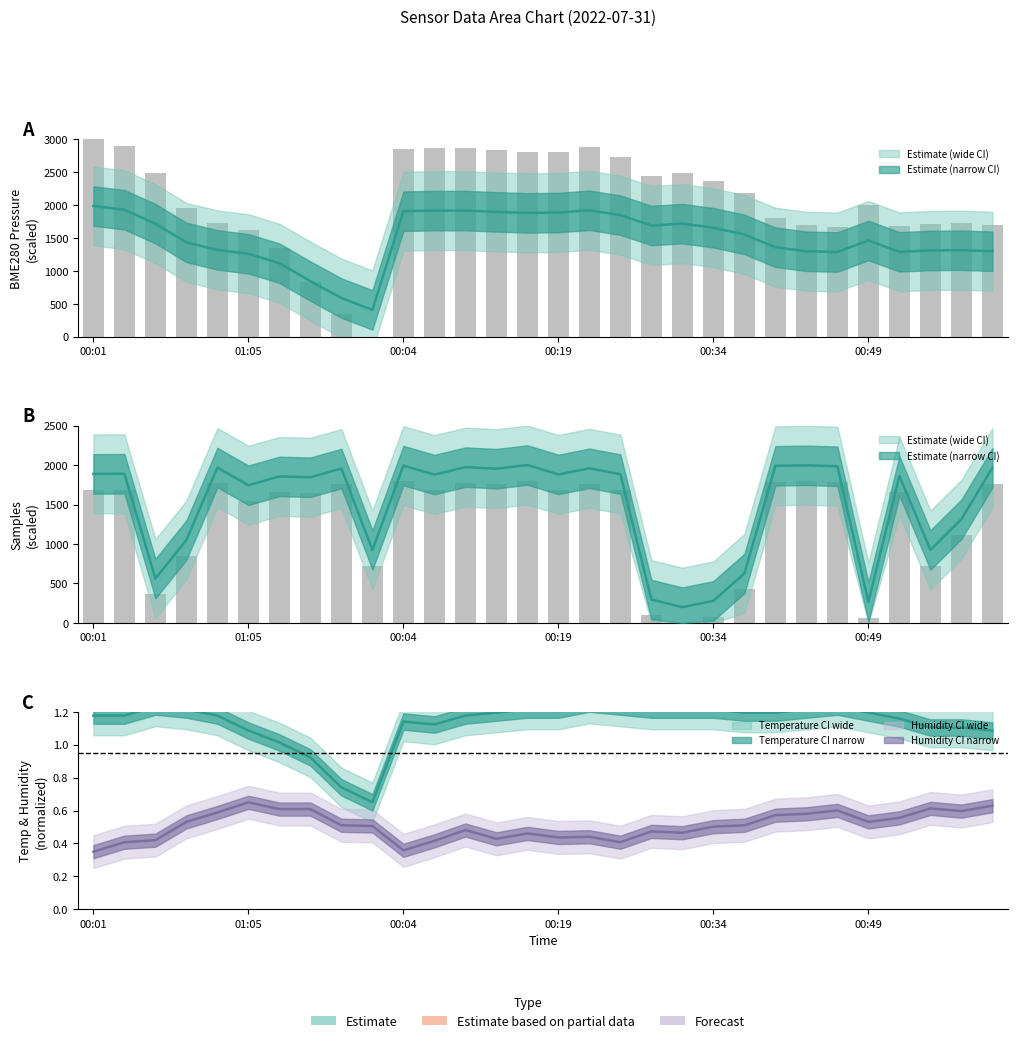

What is the difference between the BME280_pressure values at 01:02 and 00:29?

391.2